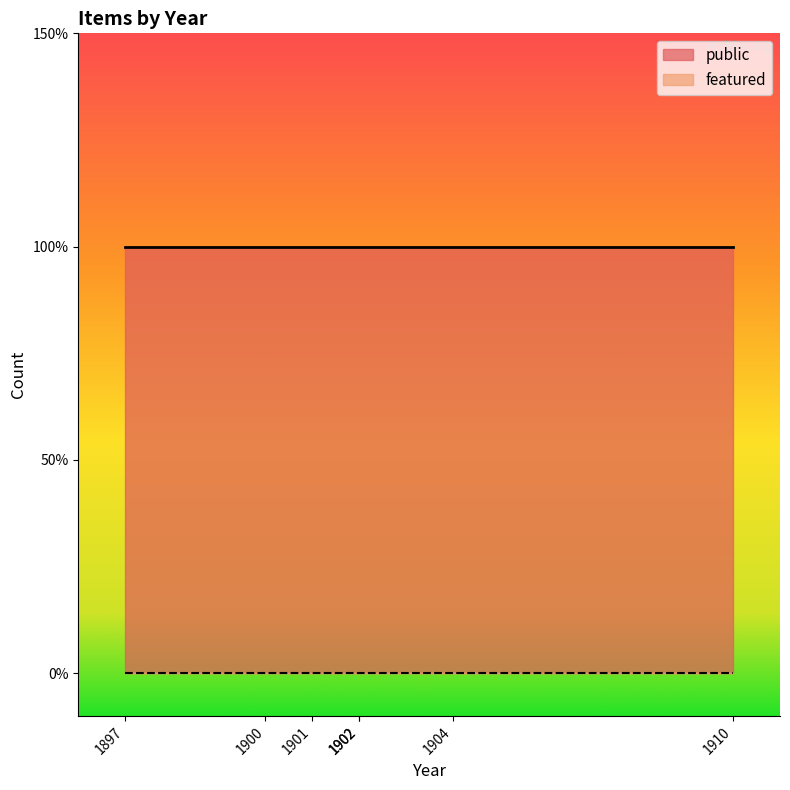

At how many categories does at least one series exceed 0?

7